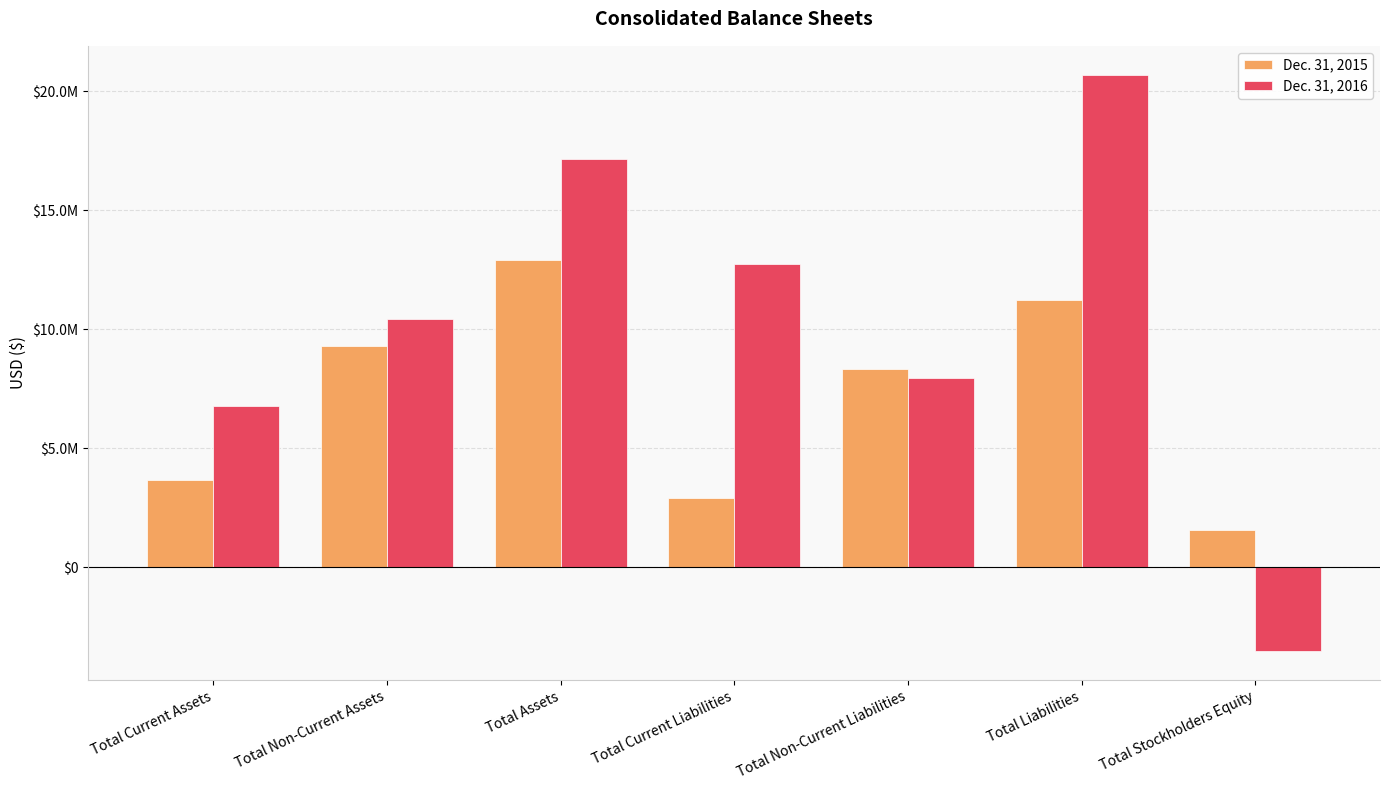

Reading left to right, transcribe all the data shown in this chart.

Dec. 31, 2015: 3644155	9285455	12929610	2907526	8313490	11221016	1575244
Dec. 31, 2016: 6751323	10415611	17166934	12762029	7937844	20699873	-3532939